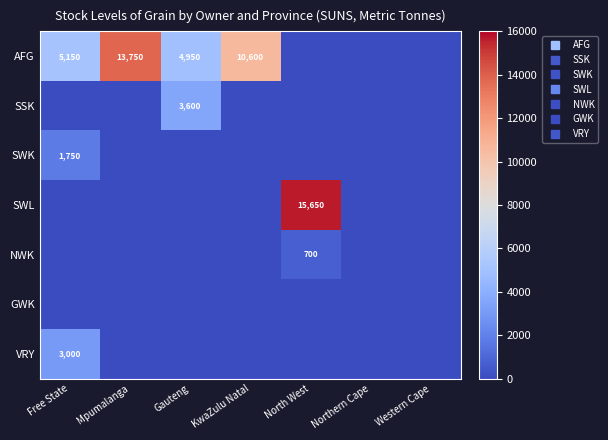

How many values in SWK are above zero?

1